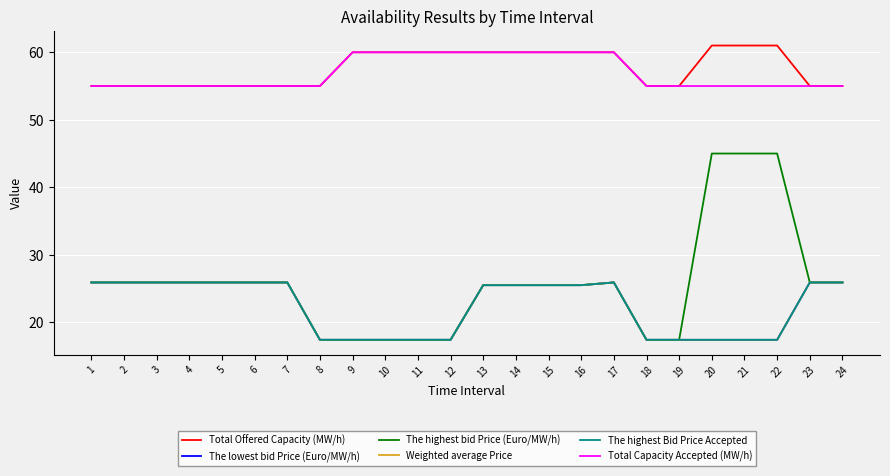

At which category does The highest bid Price (Euro/MW/h) reach its first local peak?

17